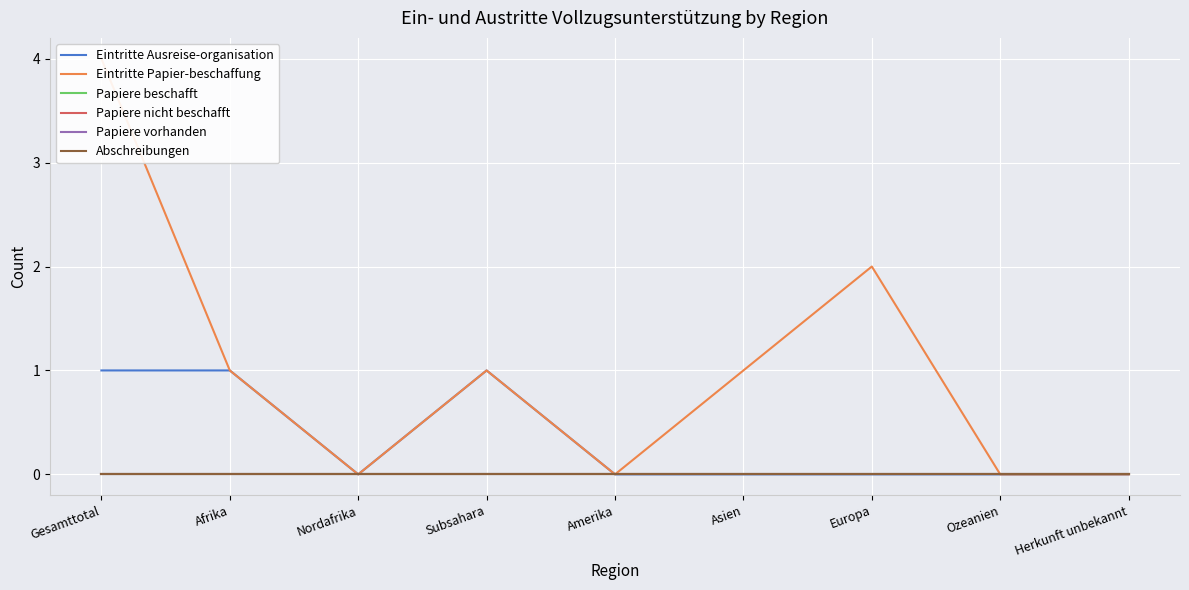

True or false: Abschreibungen and Papiere beschafft cross at least once.

False